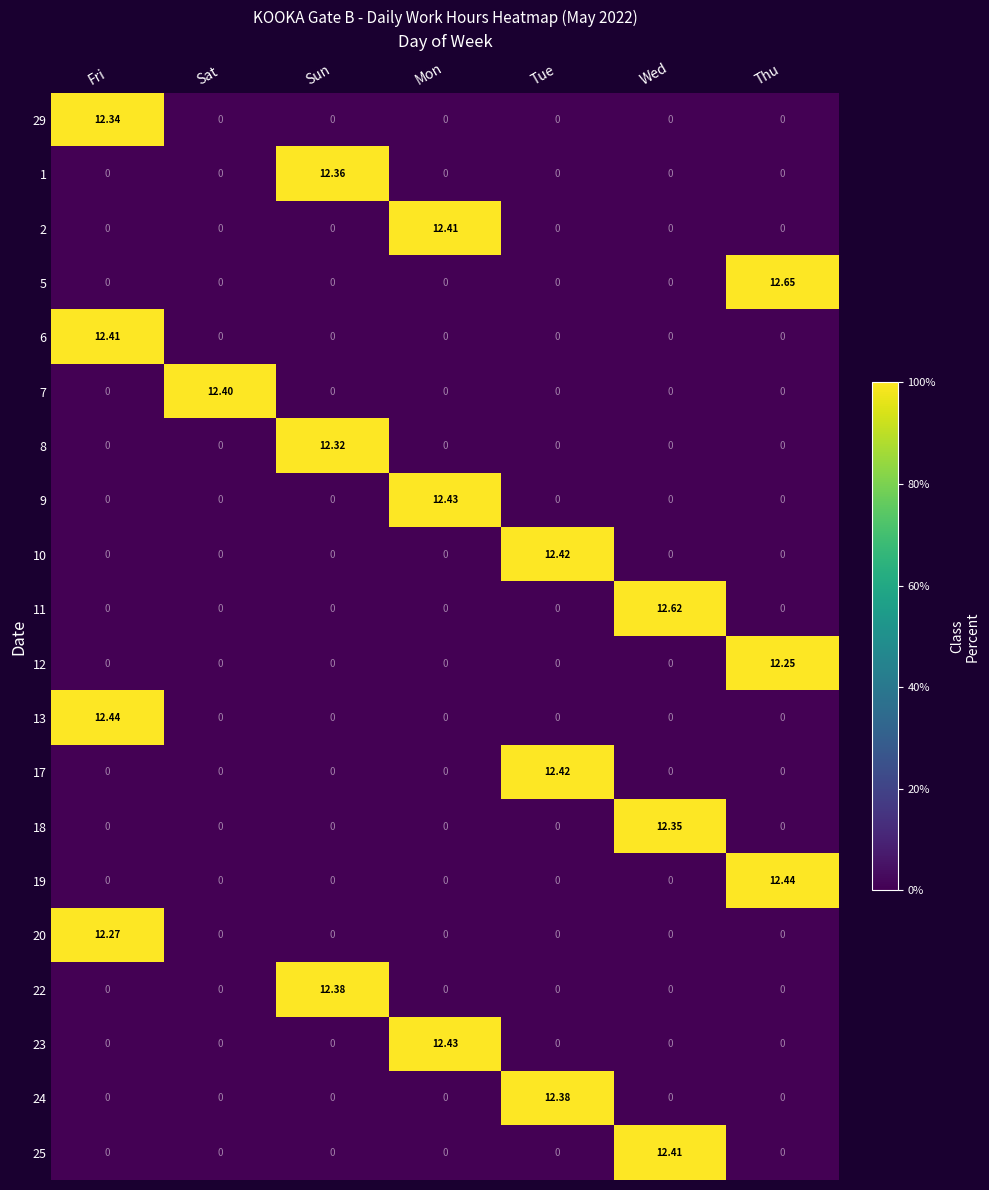

Count the number of categories in the chart.

7